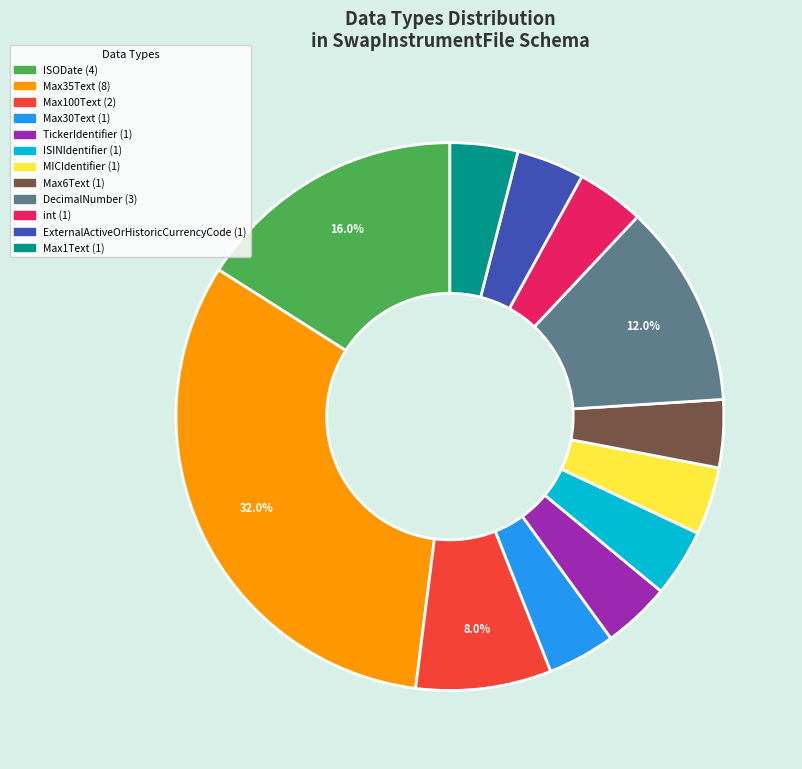

What percentage is the Max100Text slice, to the nearest percent?

8%